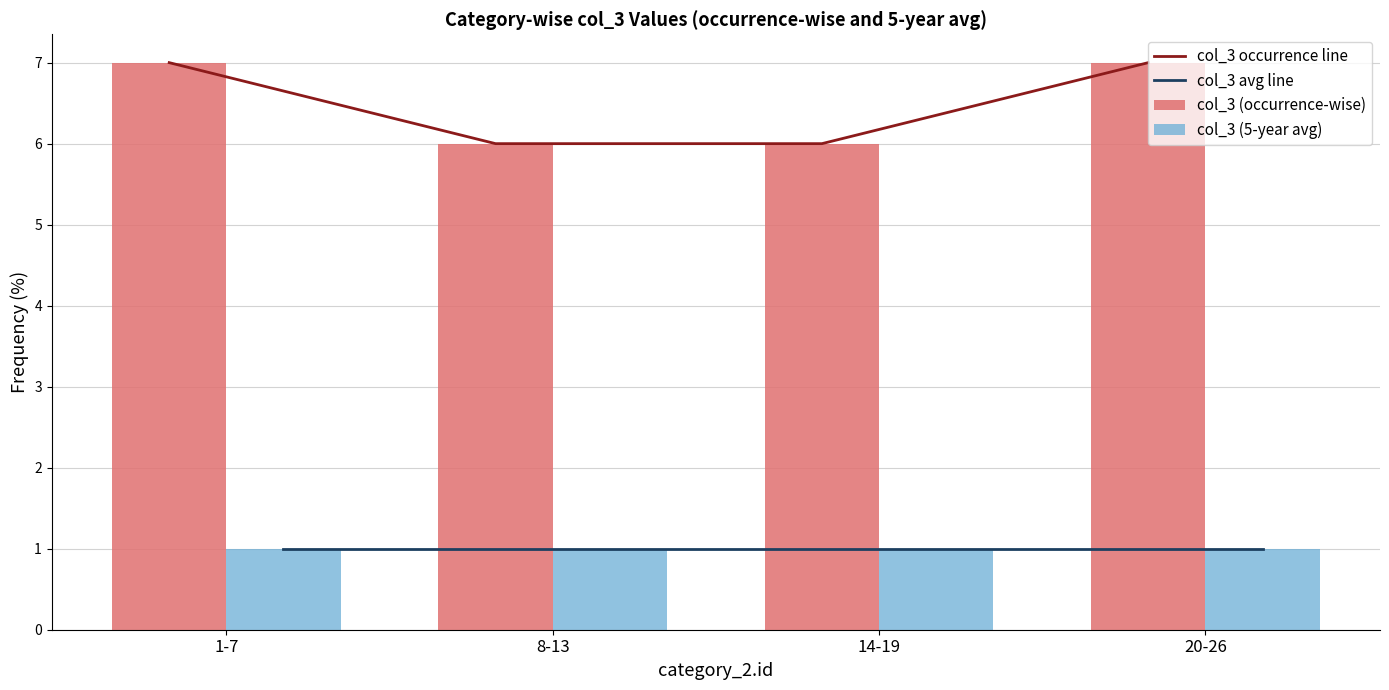

What is the value of the col_3 (5-year avg) bar at the 3rd from the left?

1